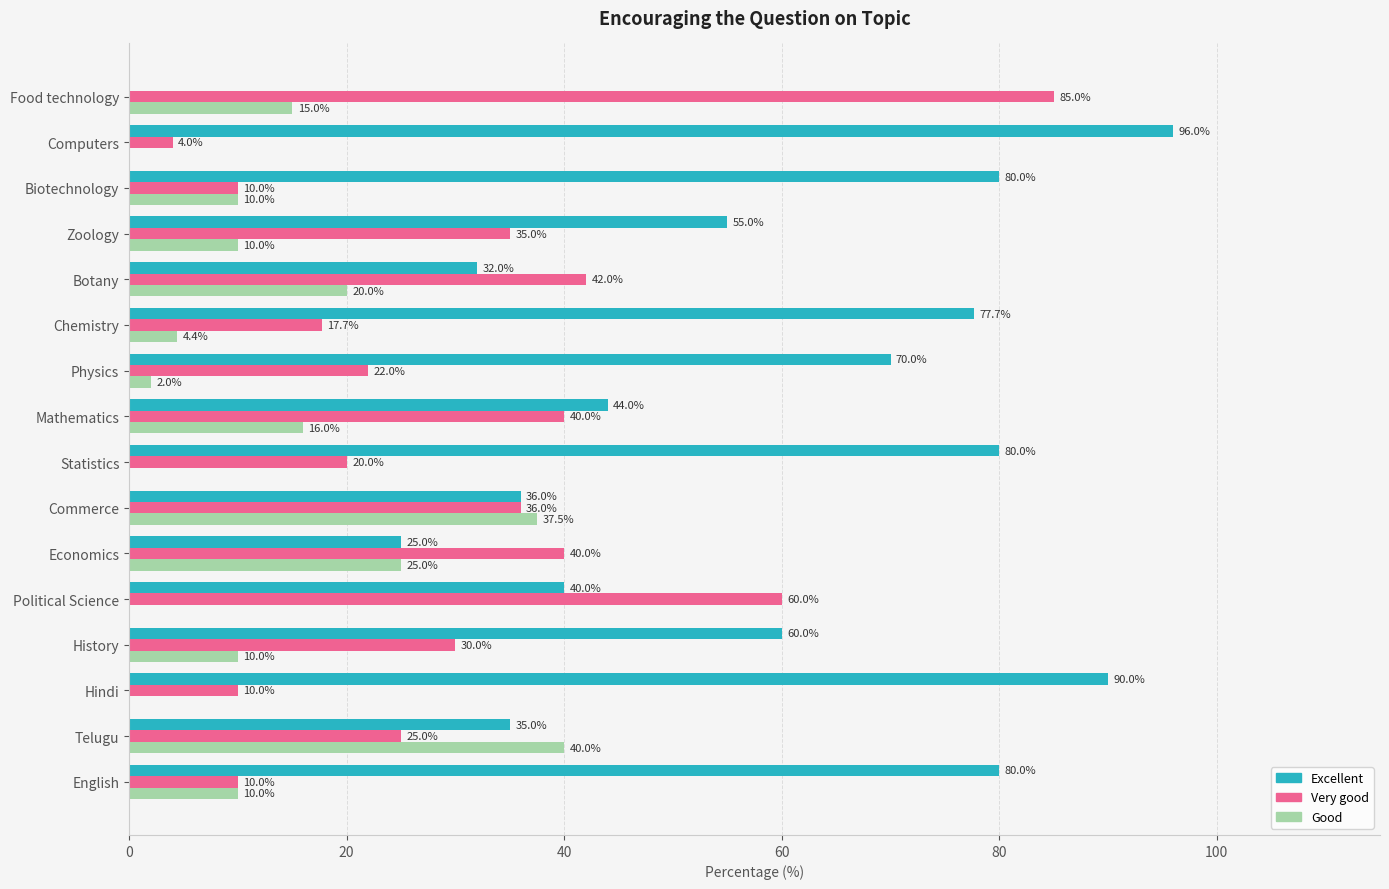

What is the sum of the Very good values at Physics and Food technology?

107.0